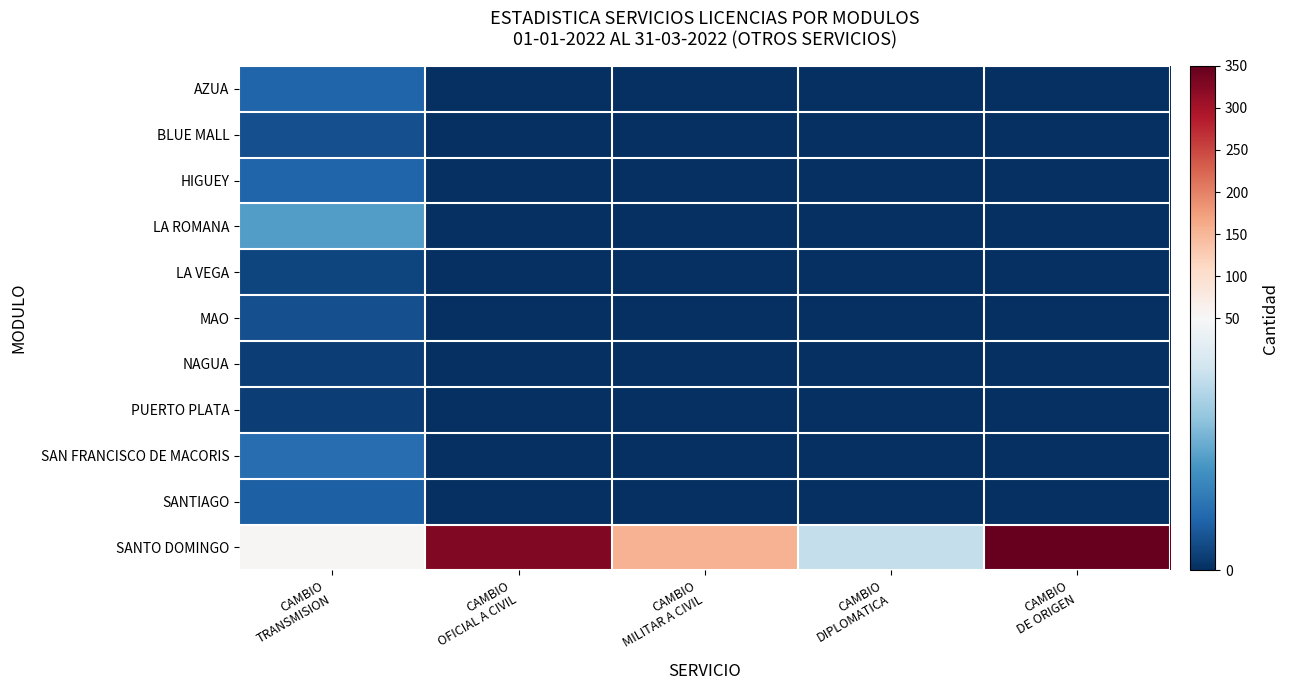

Reading left to right, extract all data points from this chart.

AZUA: CAMBIO
TRANSMISION=10	CAMBIO
OFICIAL A CIVIL=0	CAMBIO
MILITAR A CIVIL=0	CAMBIO
DIPLOMATICA=0	CAMBIO
DE ORIGEN=0
BLUE MALL: CAMBIO
TRANSMISION=6	CAMBIO
OFICIAL A CIVIL=0	CAMBIO
MILITAR A CIVIL=0	CAMBIO
DIPLOMATICA=0	CAMBIO
DE ORIGEN=0
HIGUEY: CAMBIO
TRANSMISION=10	CAMBIO
OFICIAL A CIVIL=0	CAMBIO
MILITAR A CIVIL=0	CAMBIO
DIPLOMATICA=0	CAMBIO
DE ORIGEN=0
LA ROMANA: CAMBIO
TRANSMISION=22	CAMBIO
OFICIAL A CIVIL=0	CAMBIO
MILITAR A CIVIL=0	CAMBIO
DIPLOMATICA=0	CAMBIO
DE ORIGEN=0
LA VEGA: CAMBIO
TRANSMISION=4	CAMBIO
OFICIAL A CIVIL=0	CAMBIO
MILITAR A CIVIL=0	CAMBIO
DIPLOMATICA=0	CAMBIO
DE ORIGEN=0
MAO: CAMBIO
TRANSMISION=6	CAMBIO
OFICIAL A CIVIL=0	CAMBIO
MILITAR A CIVIL=0	CAMBIO
DIPLOMATICA=0	CAMBIO
DE ORIGEN=0
NAGUA: CAMBIO
TRANSMISION=3	CAMBIO
OFICIAL A CIVIL=0	CAMBIO
MILITAR A CIVIL=0	CAMBIO
DIPLOMATICA=0	CAMBIO
DE ORIGEN=0
PUERTO PLATA: CAMBIO
TRANSMISION=3	CAMBIO
OFICIAL A CIVIL=0	CAMBIO
MILITAR A CIVIL=0	CAMBIO
DIPLOMATICA=0	CAMBIO
DE ORIGEN=0
SAN FRANCISCO DE MACORIS: CAMBIO
TRANSMISION=12	CAMBIO
OFICIAL A CIVIL=0	CAMBIO
MILITAR A CIVIL=0	CAMBIO
DIPLOMATICA=0	CAMBIO
DE ORIGEN=0
SANTIAGO: CAMBIO
TRANSMISION=9	CAMBIO
OFICIAL A CIVIL=0	CAMBIO
MILITAR A CIVIL=0	CAMBIO
DIPLOMATICA=0	CAMBIO
DE ORIGEN=0
SANTO DOMINGO: CAMBIO
TRANSMISION=53	CAMBIO
OFICIAL A CIVIL=327	CAMBIO
MILITAR A CIVIL=155	CAMBIO
DIPLOMATICA=38	CAMBIO
DE ORIGEN=350